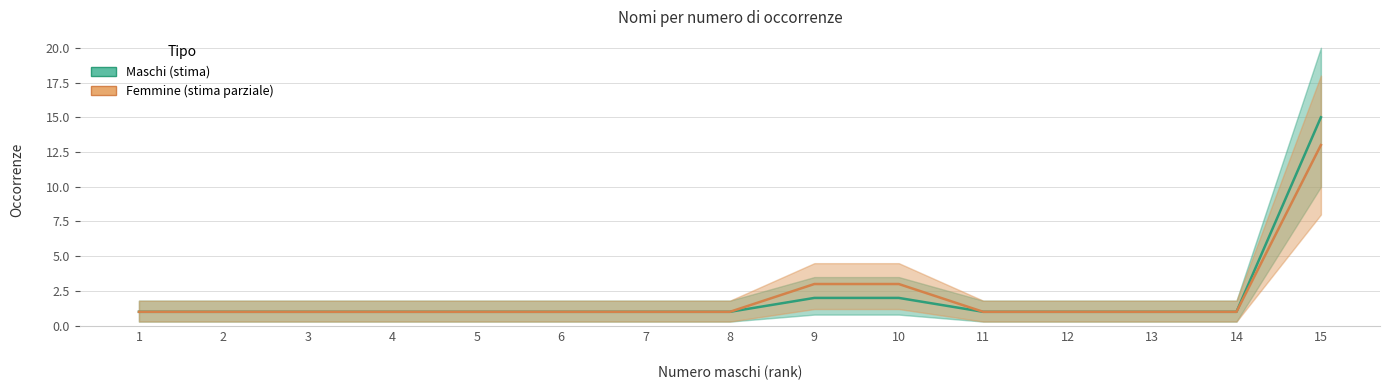

True or false: Maschi (stima) and Femmine (stima) cross at least once.

False